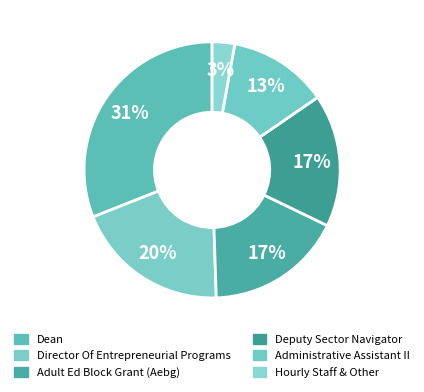

Which has a higher value, Dean or Hourly Staff & Other?

Dean